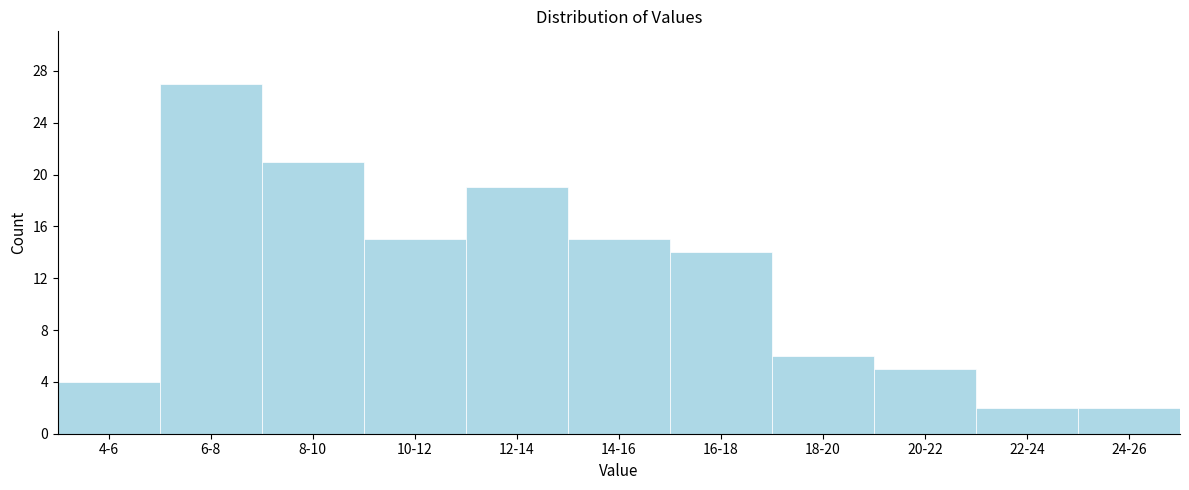

Reading left to right, what are all the values shown in this chart?

4-6=4	6-8=27	8-10=21	10-12=15	12-14=19	14-16=15	16-18=14	18-20=6	20-22=5	22-24=2	24-26=2